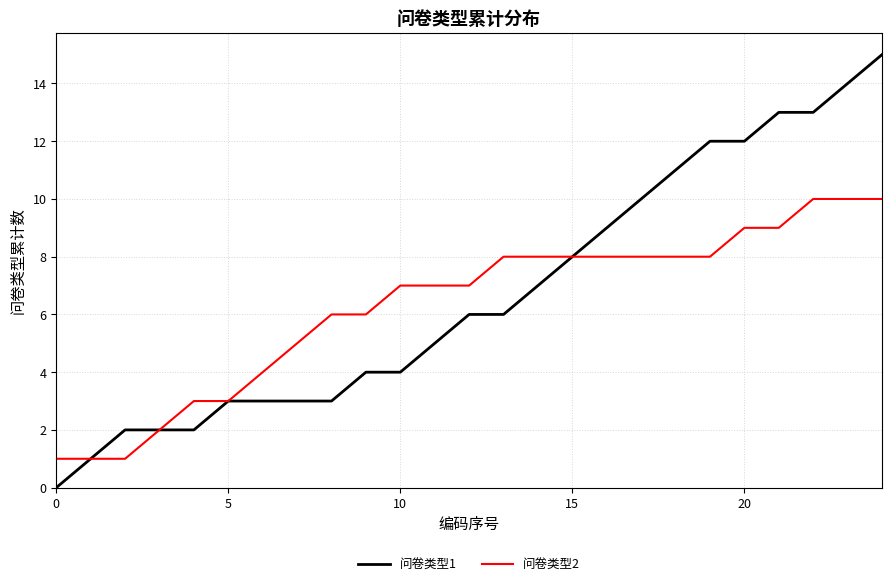

Which series has the largest range (max minus min)?

问卷类型1